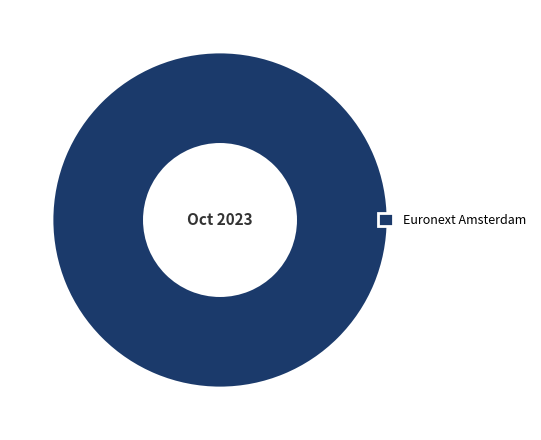

The Euronext Amsterdam slice represents 89% of the pie. True or false?

False